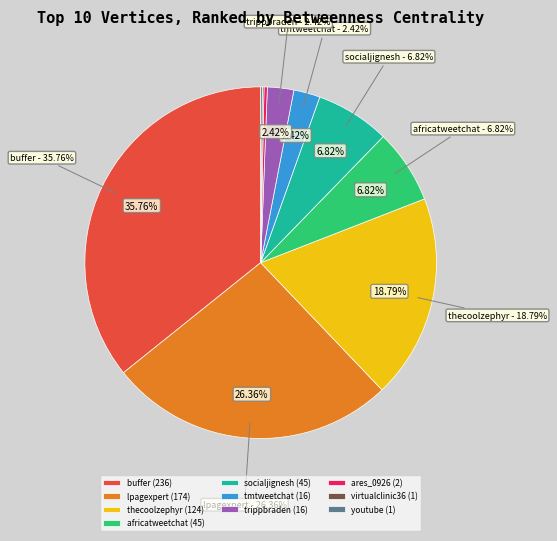

Which slice is the smallest?

virtualclinic36